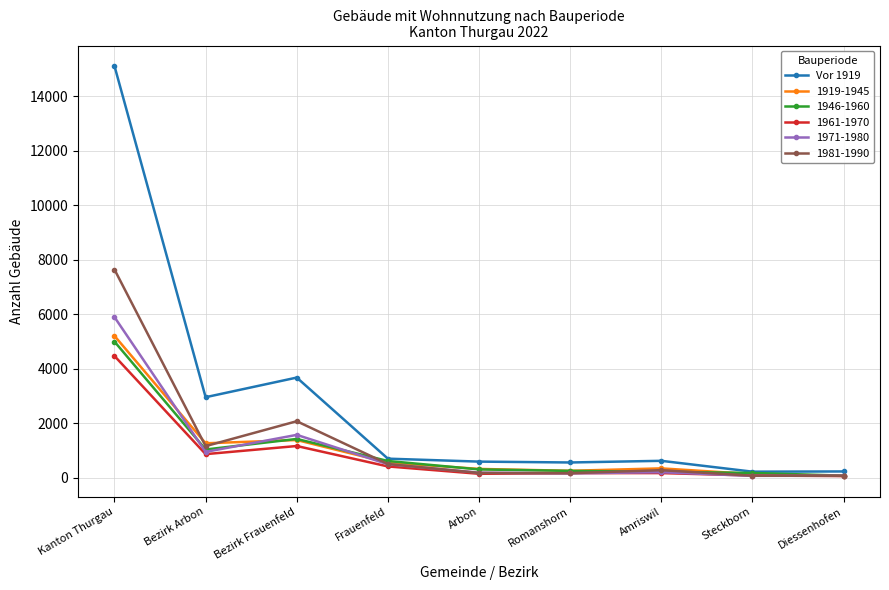

How many values in the 1946-1960 series are below 310?

4